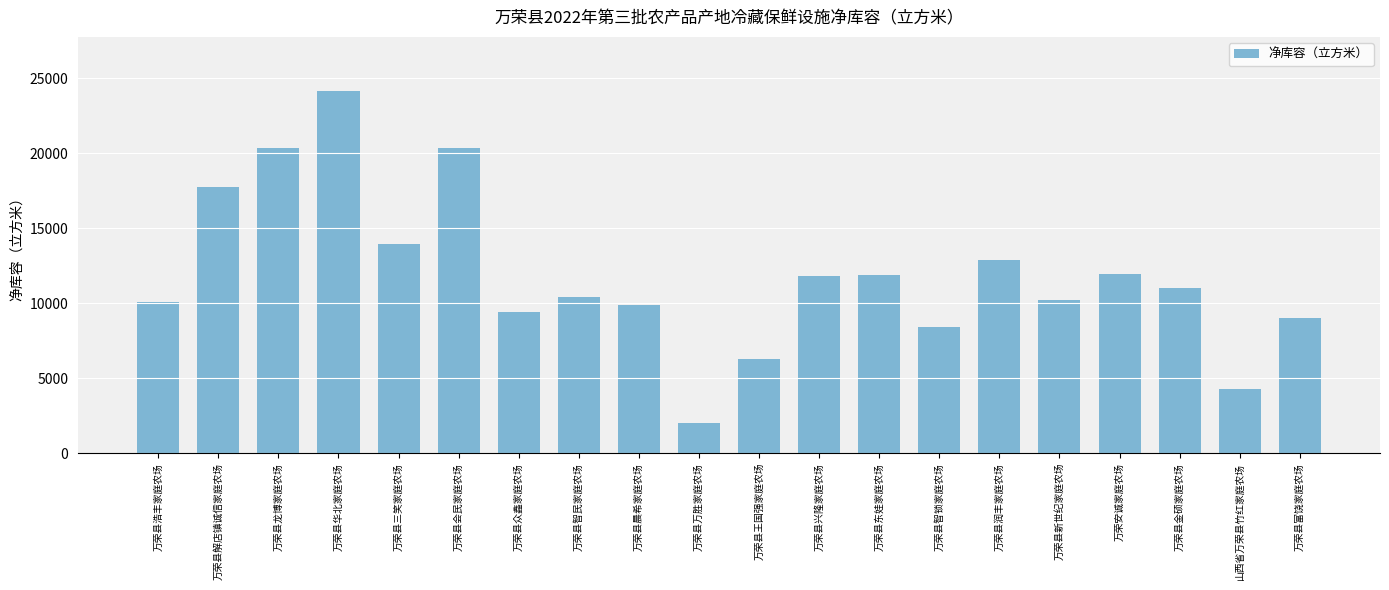

What is the greatest value displayed?

24124.0